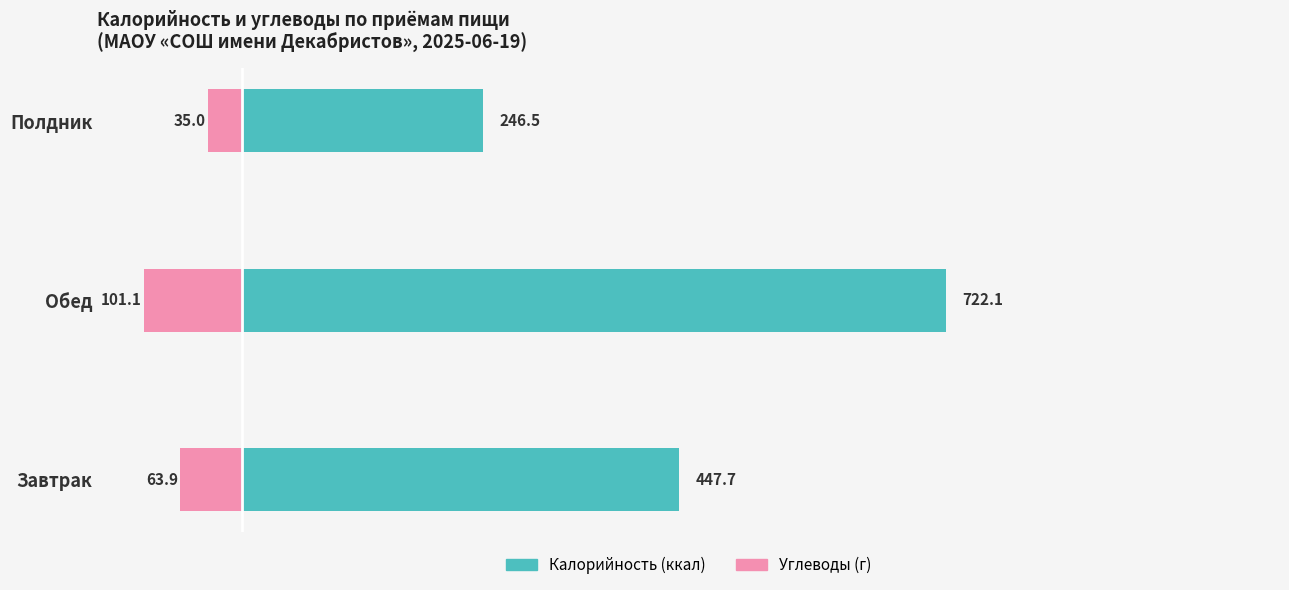

What are all the series names shown in the legend?

Калорийность (ккал), Углеводы (г)